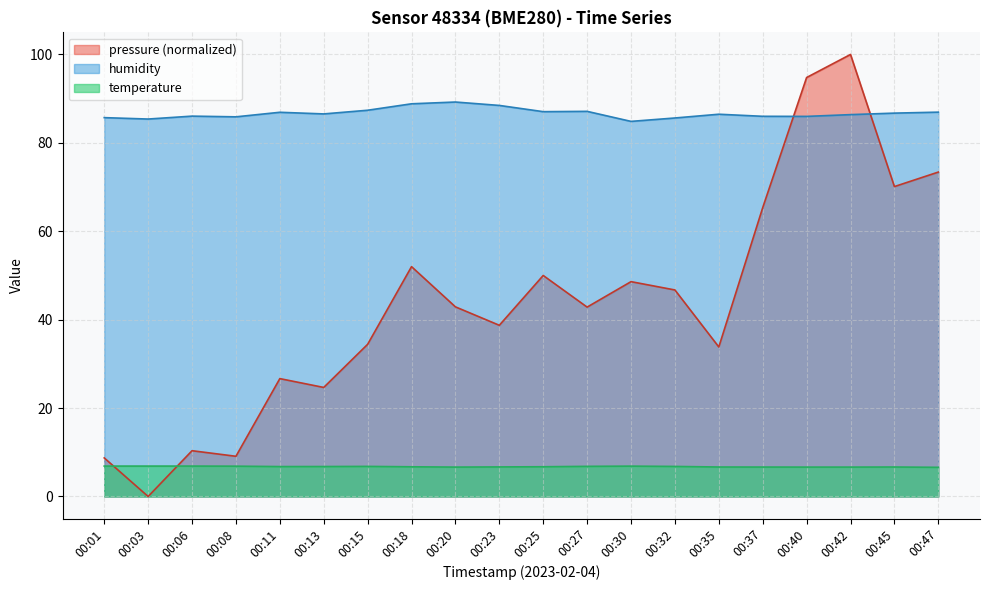

Reading left to right, extract all data points from this chart.

pressure: 00:01=8.7	00:03=0.0	00:06=10.4	00:08=9.1	00:11=26.7	00:13=24.7	00:15=34.4	00:18=52.0	00:20=42.9	00:23=38.7	00:25=50.0	00:27=42.8	00:30=48.6	00:32=46.7	00:35=33.8	00:37=65.3	00:40=94.8	00:42=100.0	00:45=70.1	00:47=73.4
temperature: 00:01=6.9	00:03=6.9	00:06=6.9	00:08=6.9	00:11=6.8	00:13=6.8	00:15=6.8	00:18=6.7	00:20=6.7	00:23=6.7	00:25=6.7	00:27=6.8	00:30=6.9	00:32=6.8	00:35=6.7	00:37=6.7	00:40=6.7	00:42=6.7	00:45=6.7	00:47=6.6
humidity: 00:01=85.7	00:03=85.4	00:06=86.0	00:08=85.9	00:11=86.9	00:13=86.5	00:15=87.4	00:18=88.8	00:20=89.2	00:23=88.5	00:25=87.1	00:27=87.1	00:30=84.9	00:32=85.6	00:35=86.5	00:37=86.0	00:40=86.0	00:42=86.4	00:45=86.7	00:47=87.0